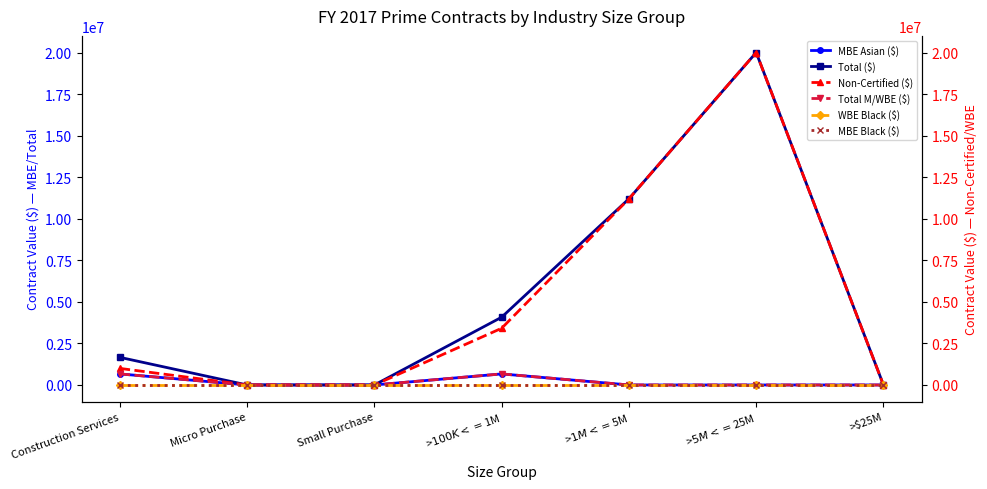

Reading right to left, what are all the values shown in this chart?

MBE Asian ($): 0.0	0.0	0.0	665121.9	0.0	0.0	665121.9
Total ($): 0.0	20000000.0	11198736.0	4077212.6	0.0	0.0	1662101.9
Non-Certified ($): 0.0	20000000.0	11198736.0	3412090.6	0.0	0.0	996980.0
Total M/WBE ($): 0.0	0.0	0.0	665121.9	0.0	0.0	665121.9
WBE Black ($): 0.0	0.0	0.0	0.0	0.0	0.0	0.0
MBE Black ($): 0.0	0.0	0.0	0.0	0.0	0.0	0.0